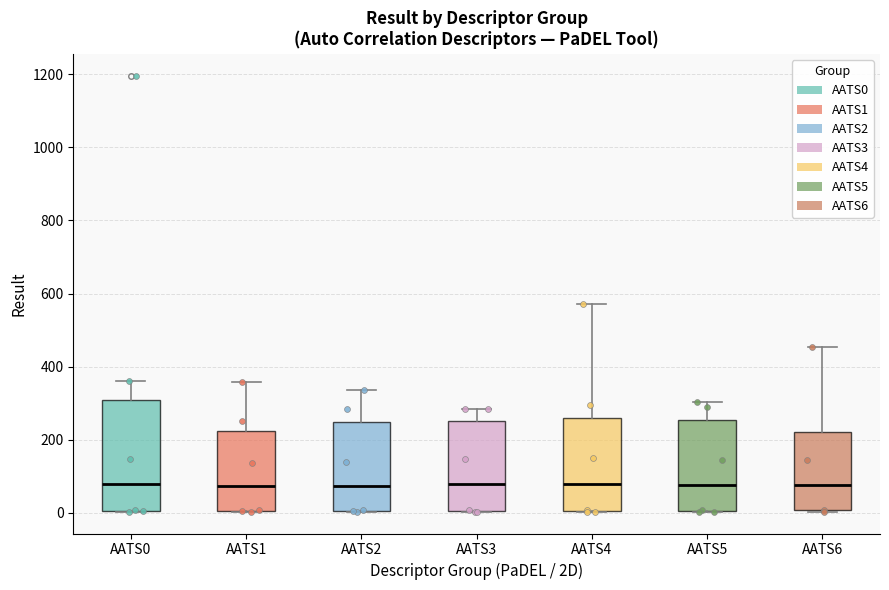

Reading left to right, read every box against the y-axis: the position of its median line, the range the box covers, and the ends of its whiskers. The values are not printed on the chart, so give them approximately, as read against the axis.

AATS0: median 80, box 0 to 300, whiskers 0 to 360
AATS1: median 80, box 0 to 220, whiskers 0 to 360
AATS2: median 80, box 0 to 240, whiskers 0 to 340
AATS3: median 80, box 0 to 260, whiskers 0 to 280
AATS4: median 80, box 0 to 260, whiskers 0 to 580
AATS5: median 80, box 0 to 260, whiskers 0 to 300
AATS6: median 80, box 0 to 220, whiskers 0 to 460